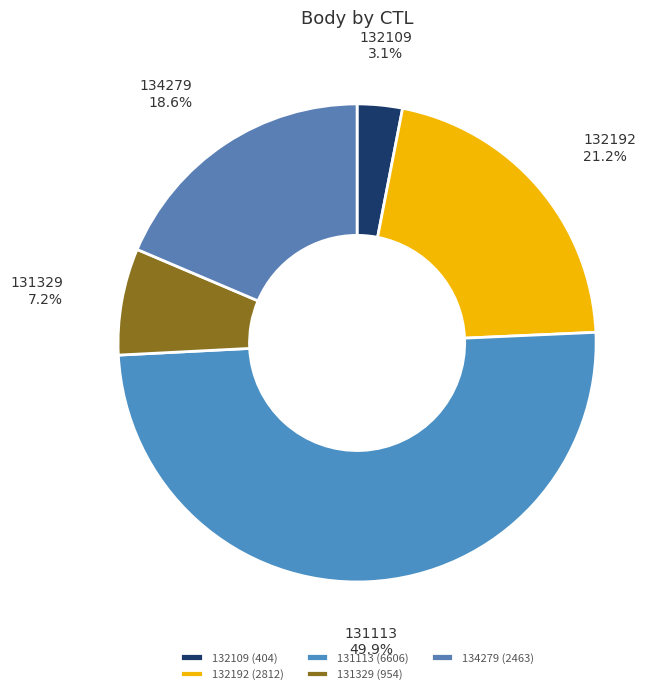

Is it true that 134279 is 30% of the pie?

False